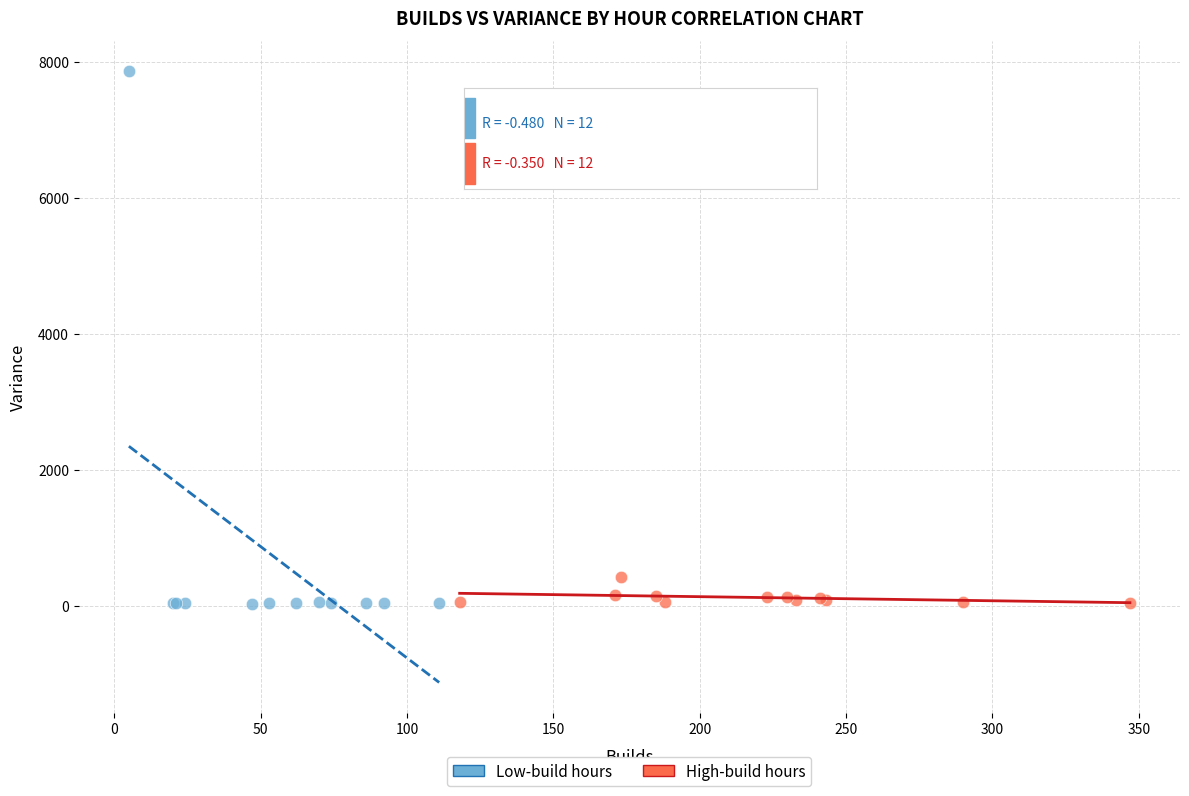

Which series reaches the maximum Y coordinate?

Low-build hours